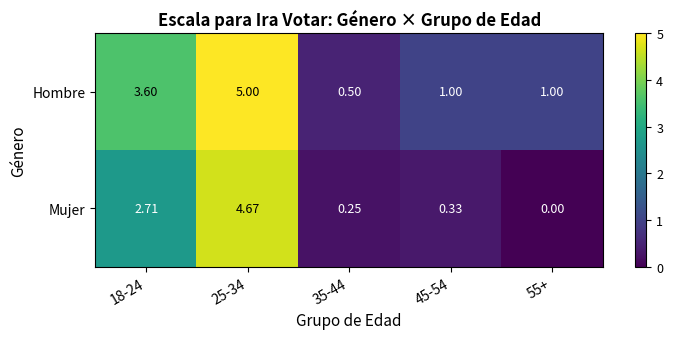

Which series changed the most between 18-24 and 35-44?

Hombre